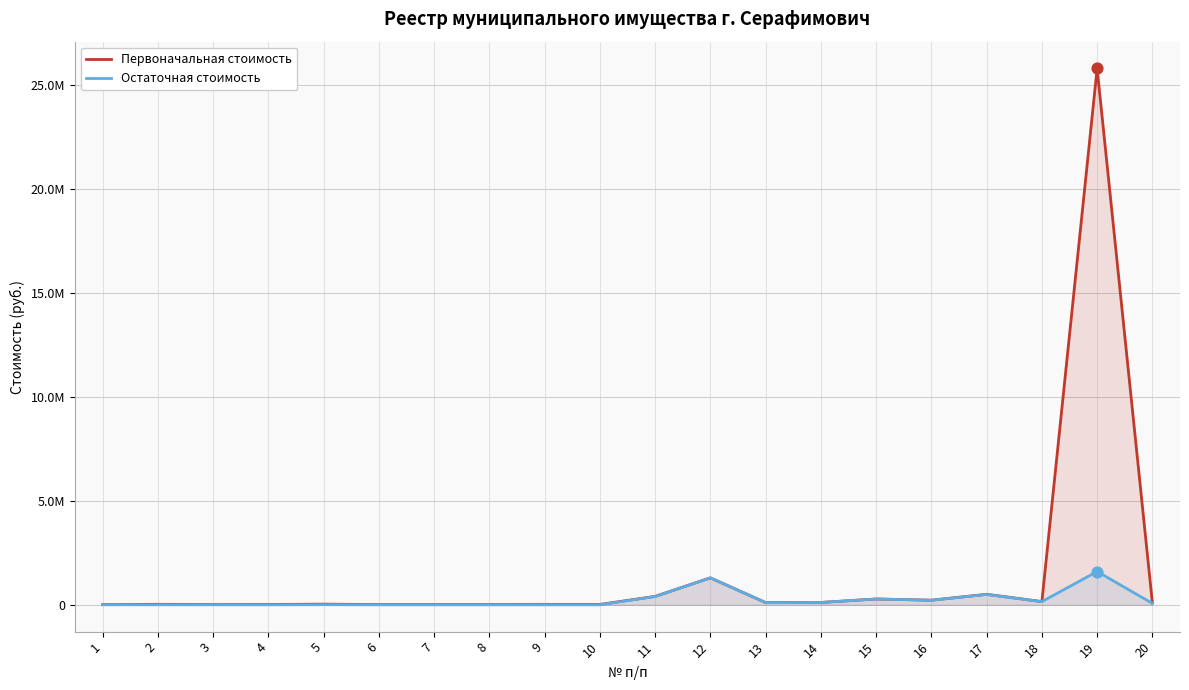

Is the value of Первоначальная стоимость at 9 greater than the value of Остаточная стоимость at 19?

No